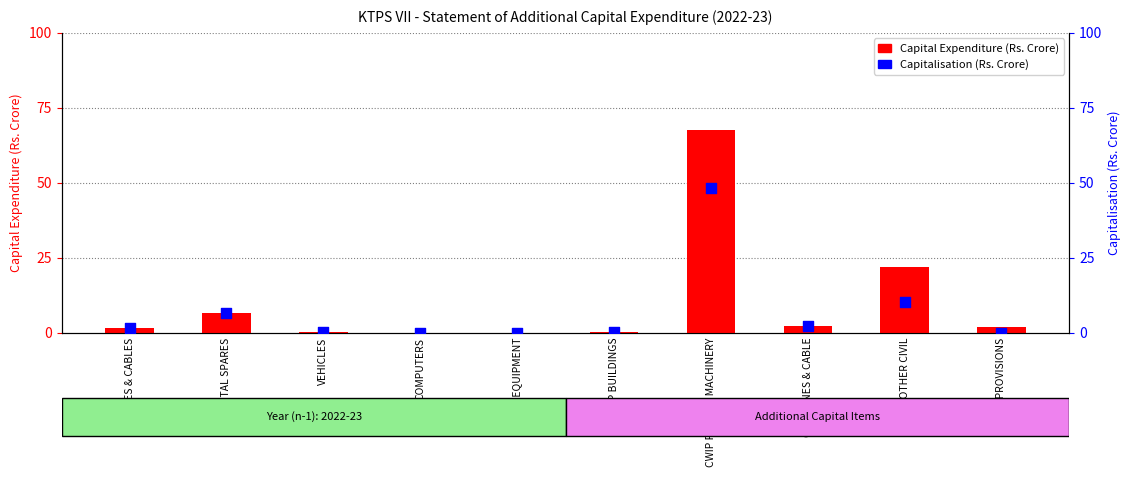

What is the total value across all series at CWIP LINES & CABLE?

4.2